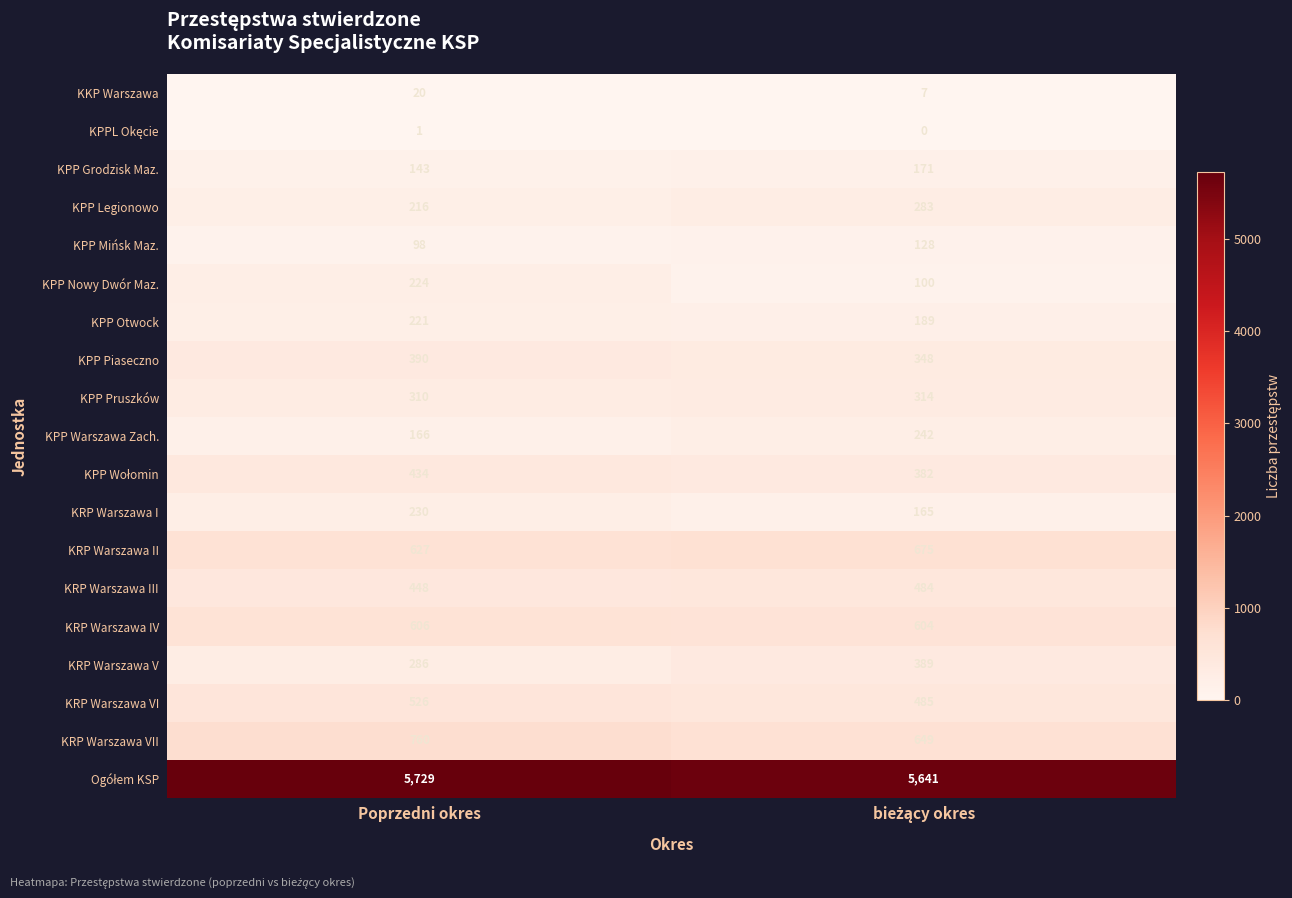

At how many categories does at least one series exceed 888?

2